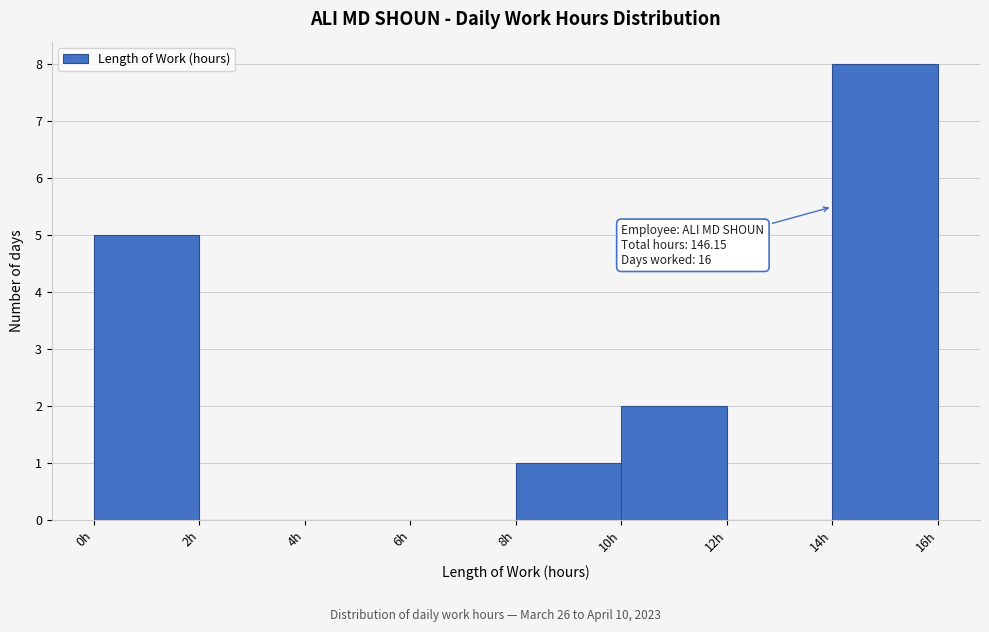

Which range on the x-axis has the tallest bar?

14 to 16